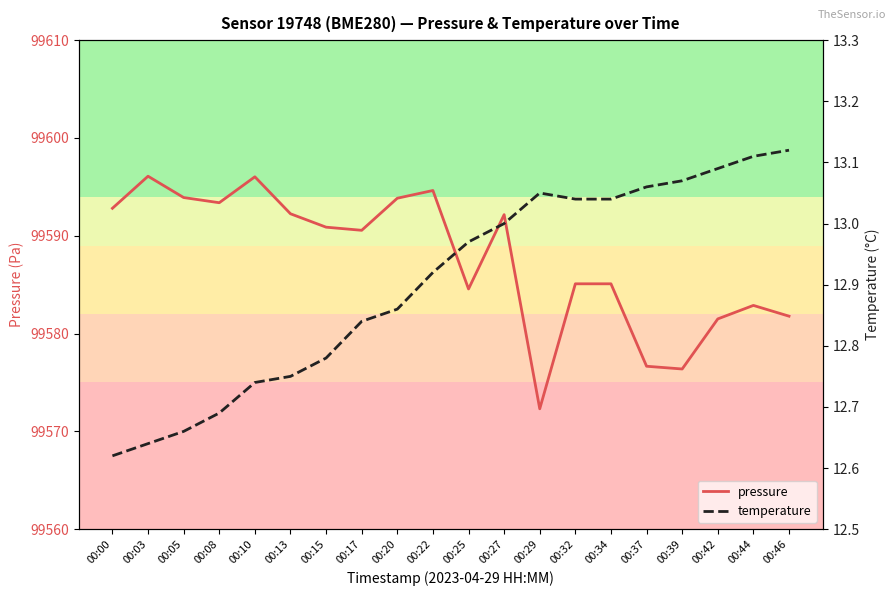

Rank the series by their maximum value, from lowest to highest.

temperature, pressure